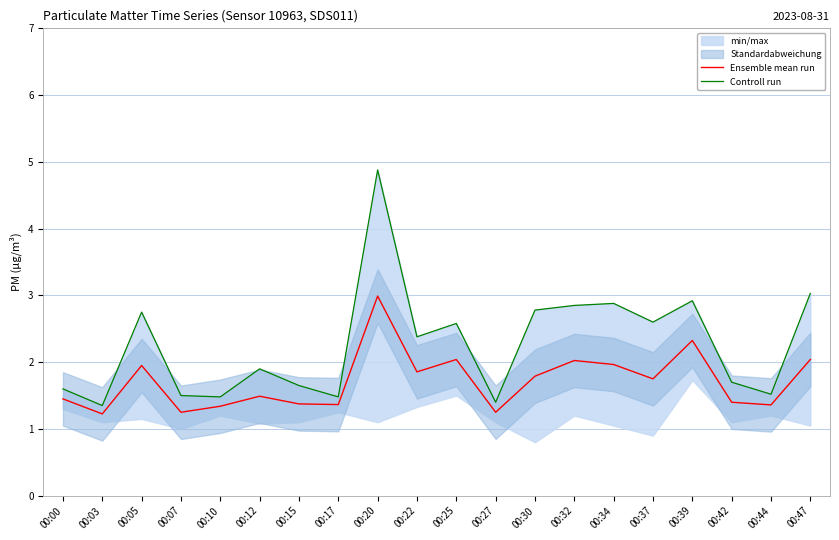

True or false: Controll run and Ensemble mean run cross at least once.

False